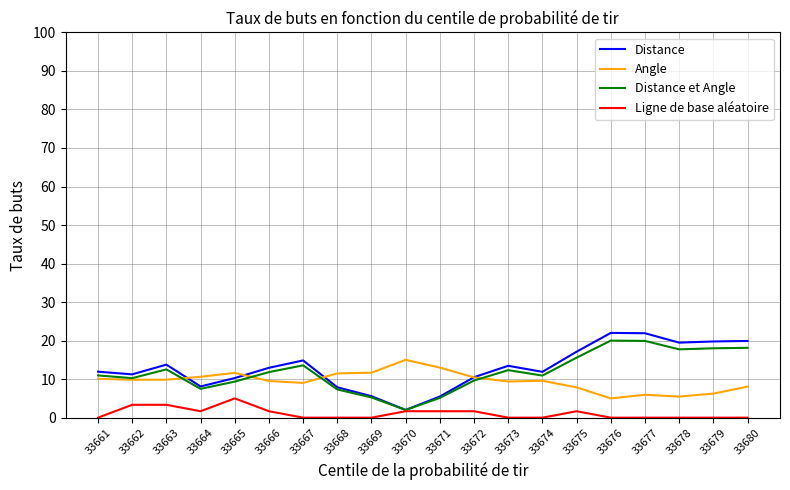

What is the sum of all Angle values?

189.7